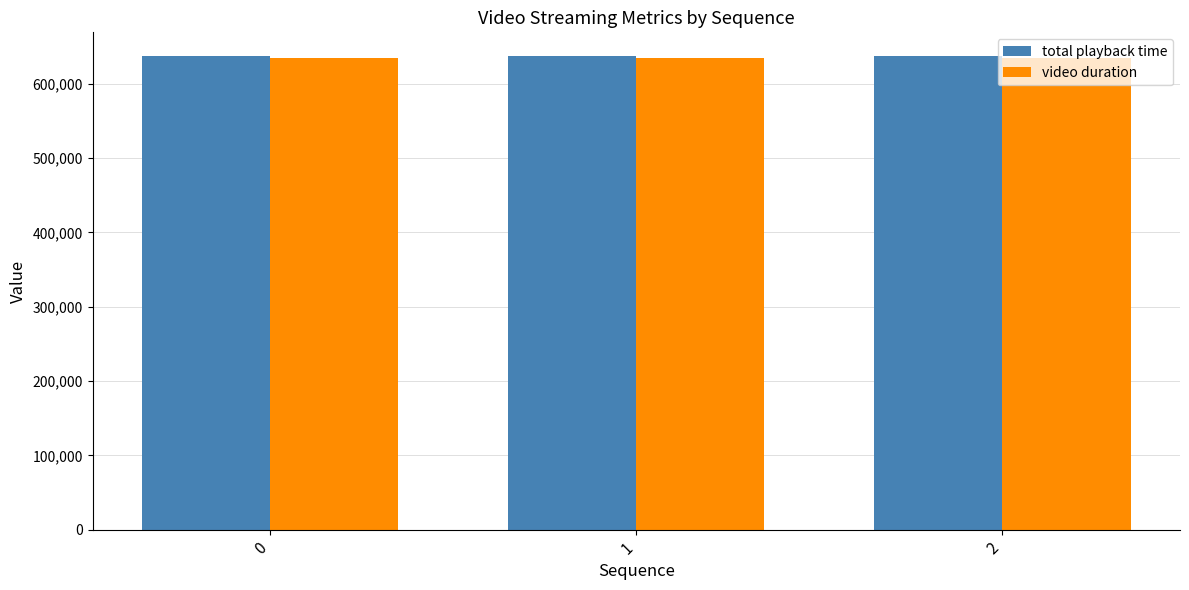

What is the value of the total playback time bar at the 2nd from the left?

637353